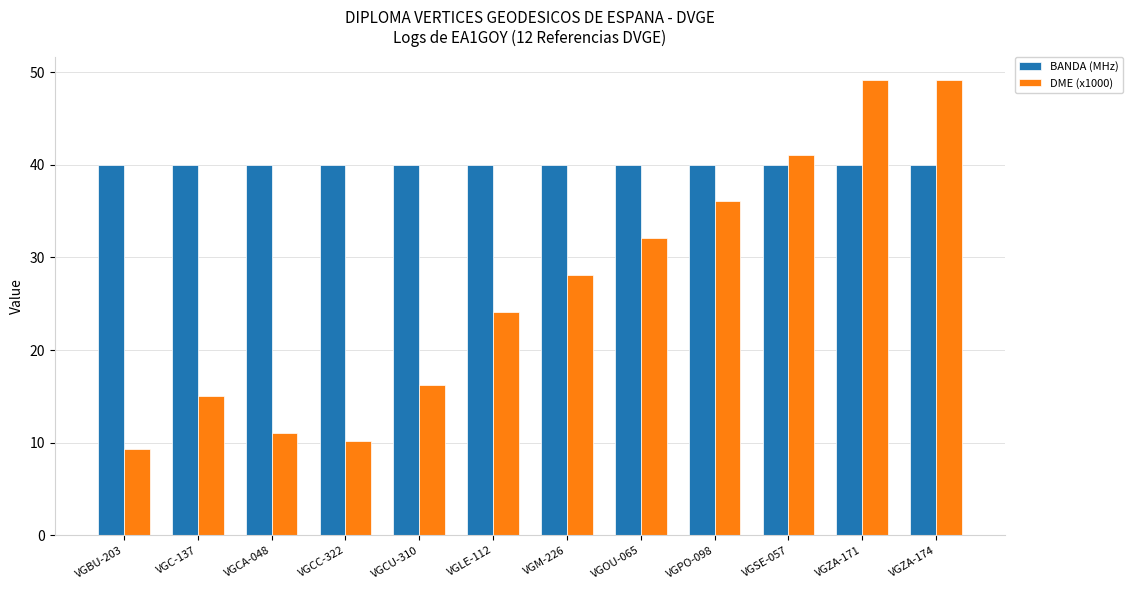

What are all the series names shown in the legend?

BANDA (MHz), DME (x1000)